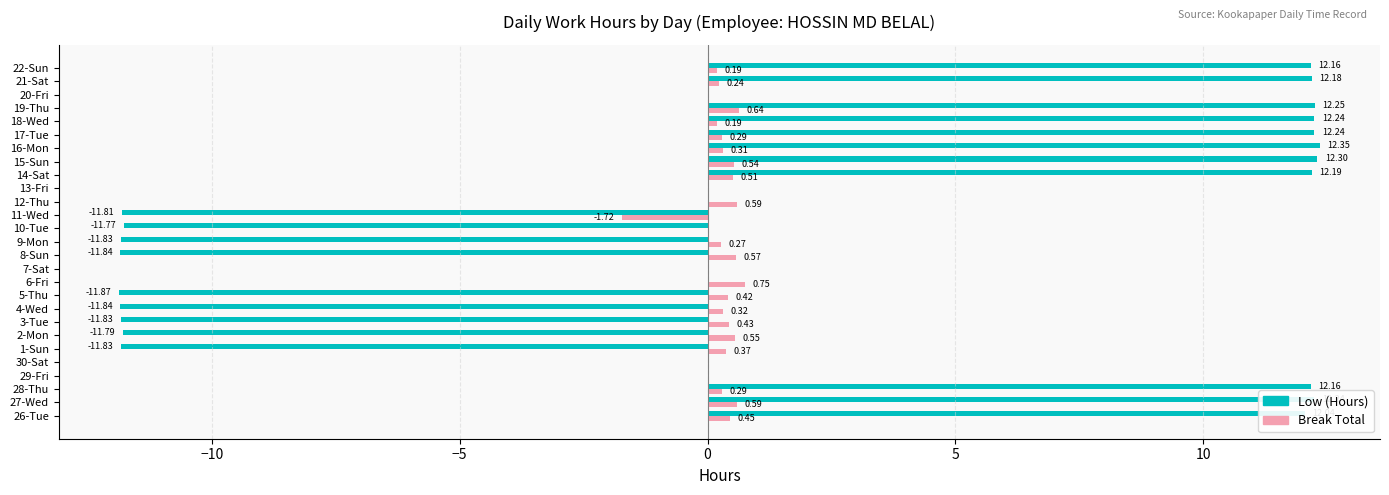

What is the sum of all Break Total values?

6.8